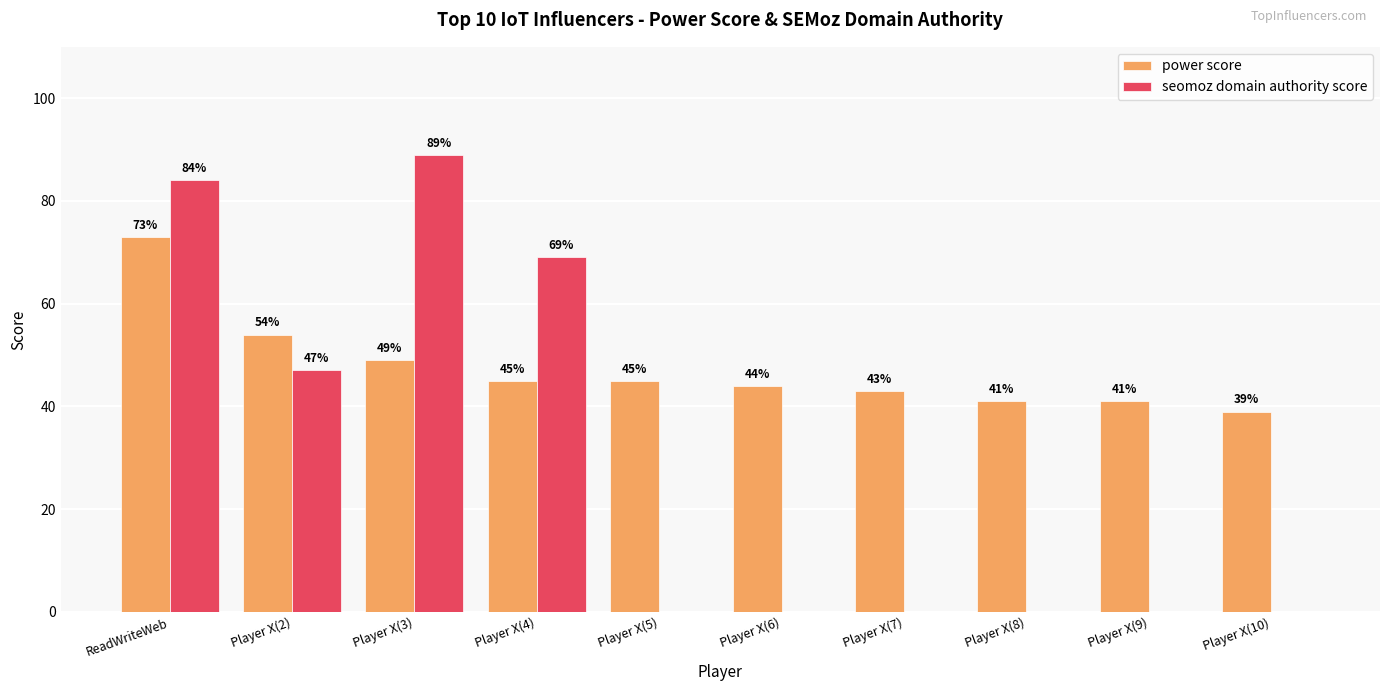

Which category has the highest value across all series?

Player X(3)